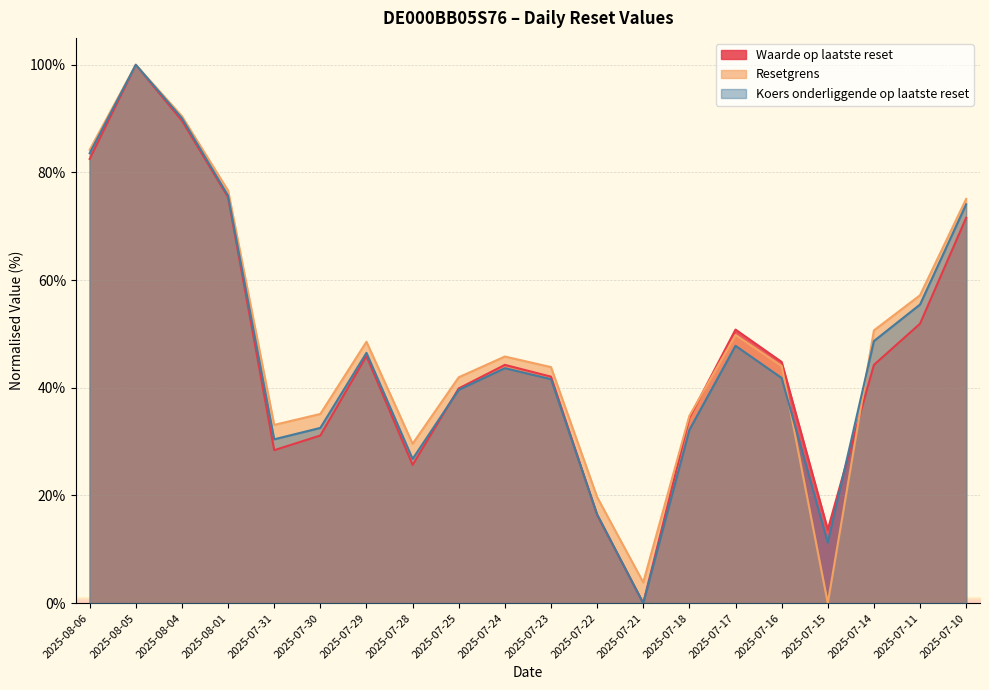

What is the label of the 12th point from the right?

2025-07-25